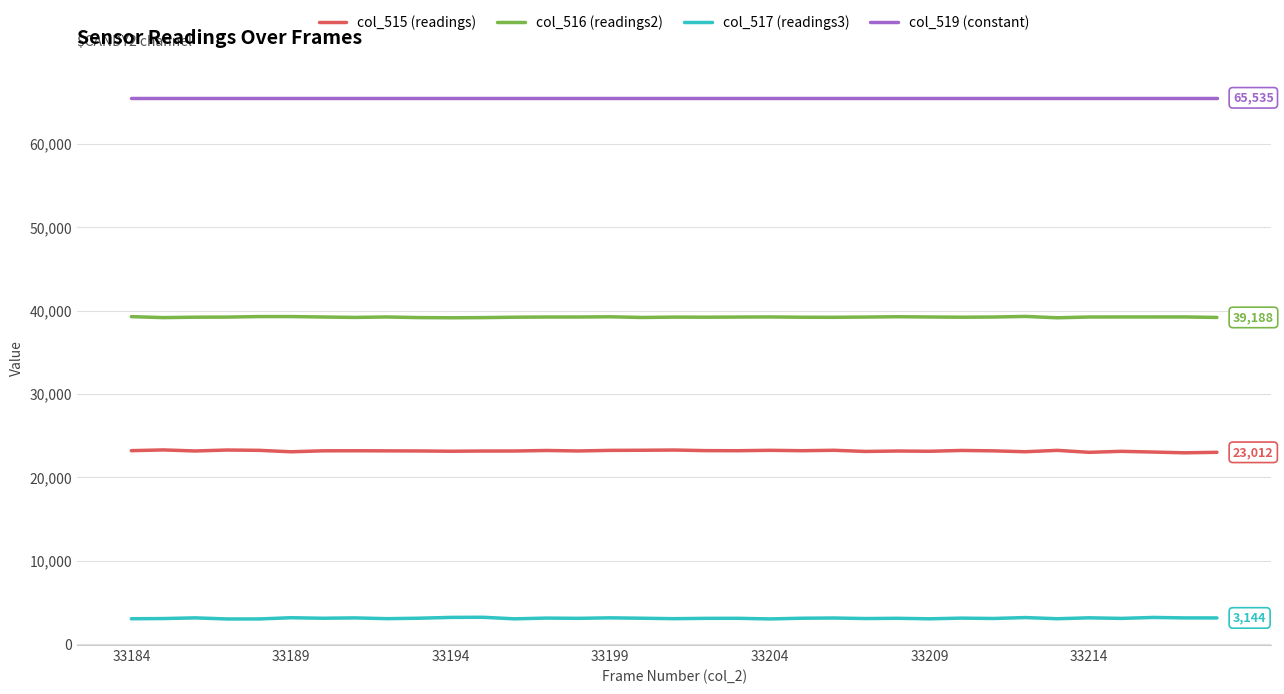

True or false: col_517 (readings3) and col_519 (constant) cross at least once.

False